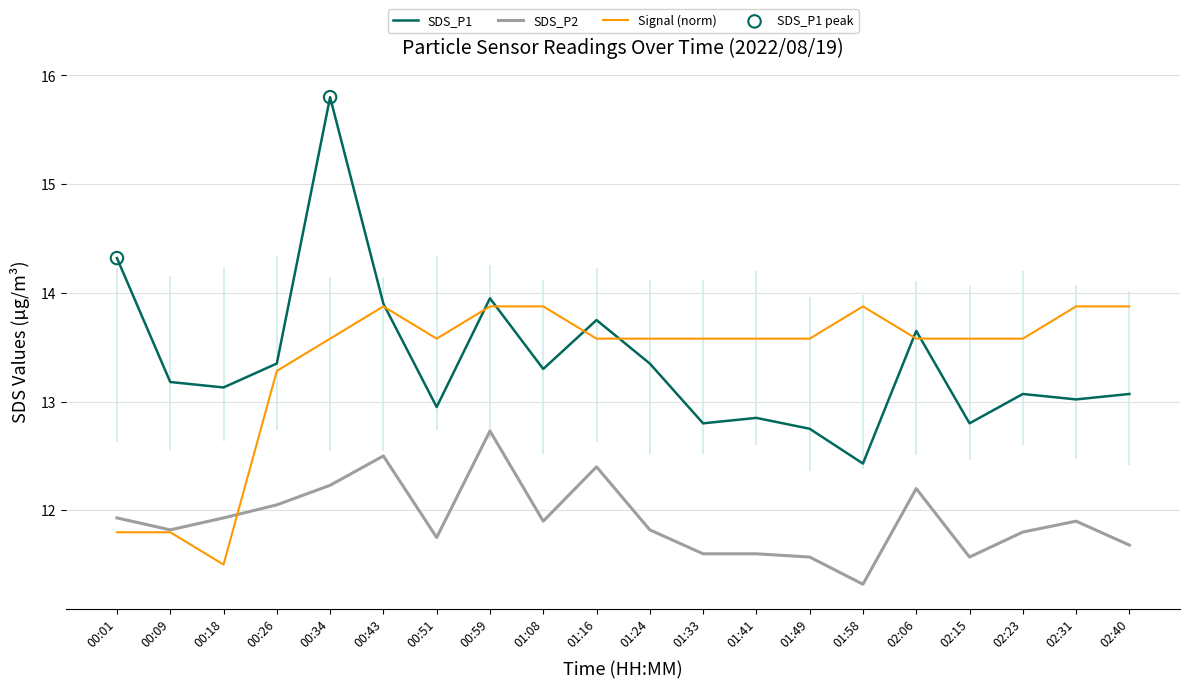

Which series has the largest total across all categories?

SDS_P1